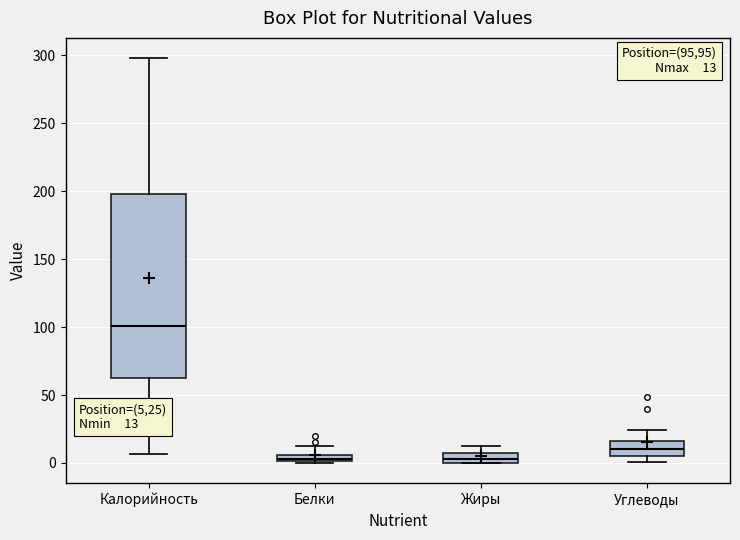

Comparing the boxes themselves (not the whiskers), which one is the tallest?

Калорийность